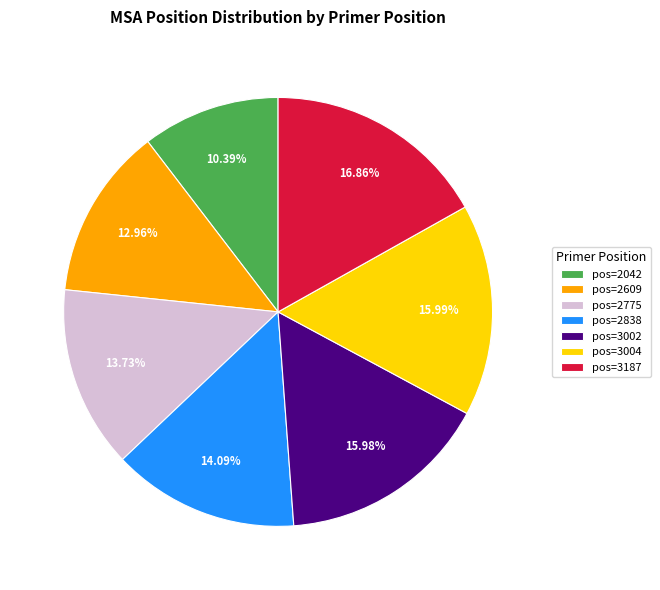

Is there any slice that represents more than half of the pie?

No